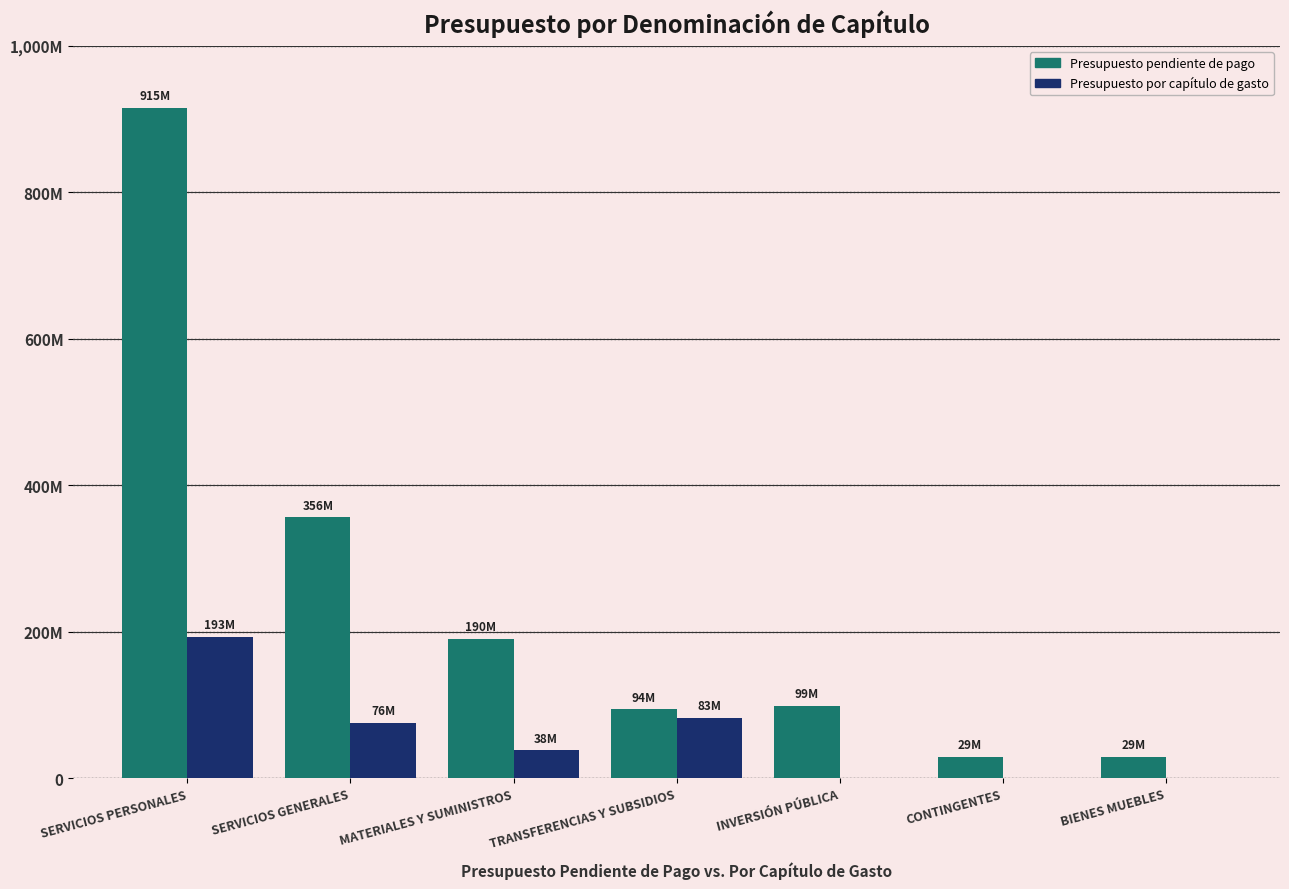

Rank the series by their maximum value, from lowest to highest.

Presupuesto por capítulo de gasto, Presupuesto pendiente de pago